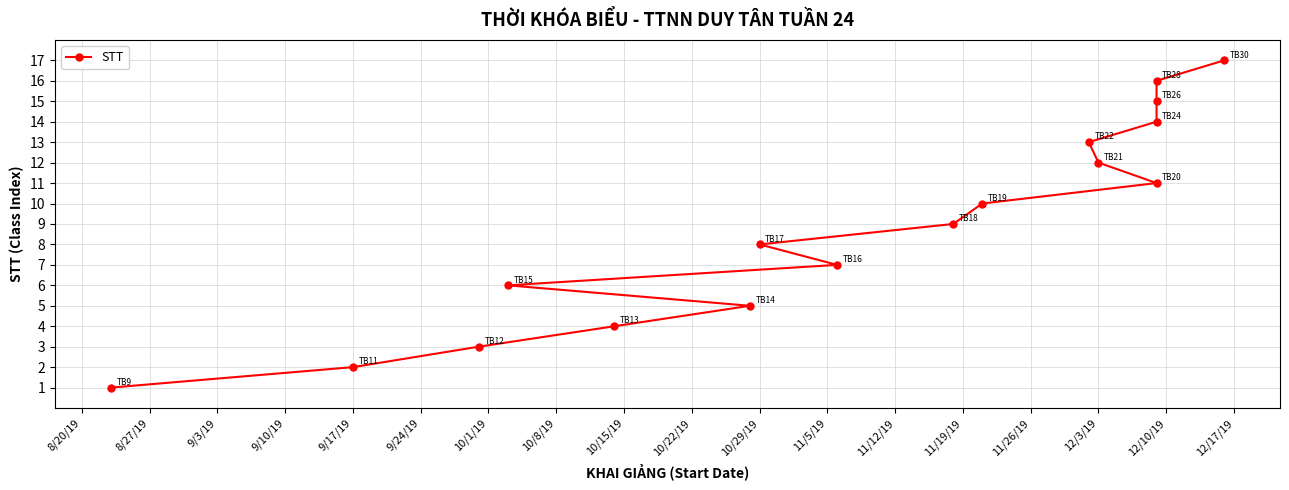

List the labels in order of value, smallest first.

8/20/19, 8/27/19, 9/3/19, 9/10/19, 9/17/19, 9/24/19, 10/1/19, 10/8/19, 10/15/19, 10/22/19, 10/29/19, 11/5/19, 11/12/19, 11/19/19, 11/26/19, 12/3/19, 12/10/19